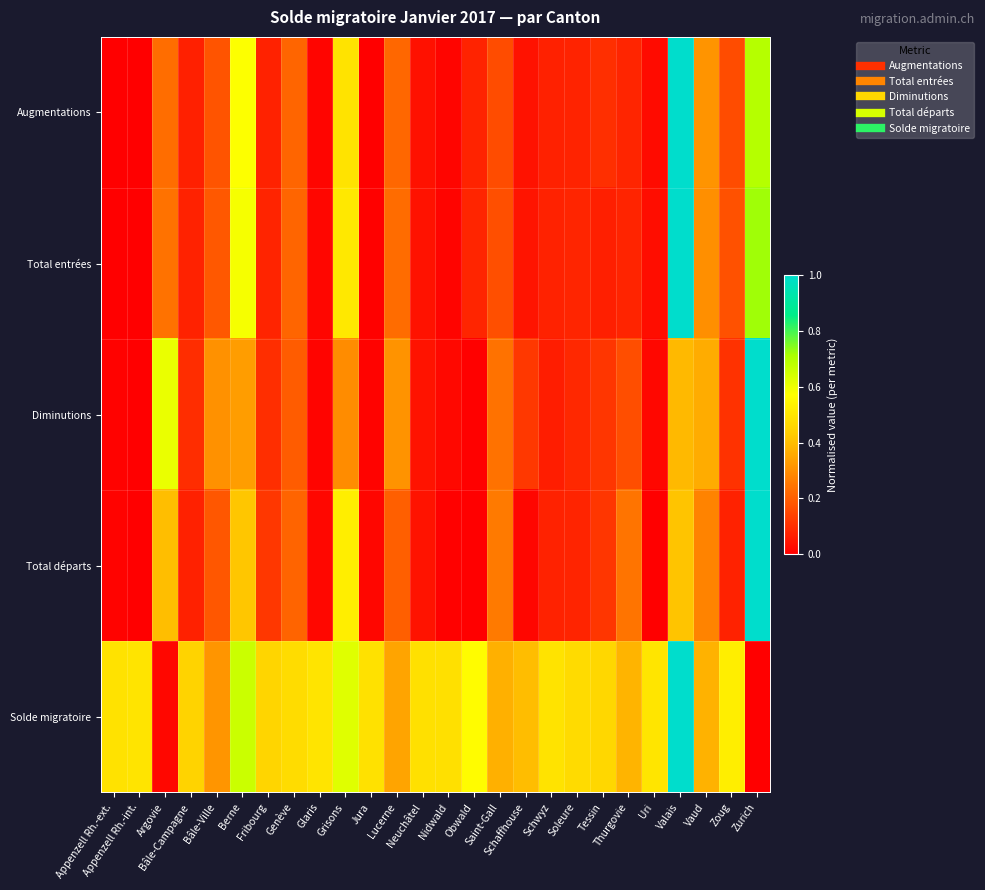

Reading right to left, list all the values displayed in this chart.

Augmentations: Zurich=0.7	Zoug=0.2	Vaud=0.3	Valais=1.0	Uri=0.0	Thurgovie=0.1	Tessin=0.1	Soleure=0.1	Schwyz=0.1	Schaffhouse=0.0	Saint-Gall=0.2	Obwald=0.1	Nidwald=0.0	Neuchâtel=0.0	Lucerne=0.2	Jura=0.0	Grisons=0.5	Glaris=0.0	Genève=0.2	Fribourg=0.1	Berne=0.6	Bâle-Ville=0.2	Bâle-Campagne=0.1	Argovie=0.2	Appenzell Rh.-int.=0.0	Appenzell Rh.-ext.=0.0
Total entrées: Zurich=0.7	Zoug=0.2	Vaud=0.3	Valais=1.0	Uri=0.0	Thurgovie=0.1	Tessin=0.1	Soleure=0.1	Schwyz=0.1	Schaffhouse=0.0	Saint-Gall=0.2	Obwald=0.1	Nidwald=0.0	Neuchâtel=0.0	Lucerne=0.2	Jura=0.0	Grisons=0.5	Glaris=0.0	Genève=0.2	Fribourg=0.1	Berne=0.6	Bâle-Ville=0.2	Bâle-Campagne=0.1	Argovie=0.2	Appenzell Rh.-int.=0.0	Appenzell Rh.-ext.=0.0
Diminutions: Zurich=1.0	Zoug=0.1	Vaud=0.4	Valais=0.4	Uri=0.0	Thurgovie=0.2	Tessin=0.1	Soleure=0.1	Schwyz=0.1	Schaffhouse=0.1	Saint-Gall=0.2	Obwald=0.0	Nidwald=0.0	Neuchâtel=0.0	Lucerne=0.3	Jura=0.0	Grisons=0.3	Glaris=0.0	Genève=0.2	Fribourg=0.1	Berne=0.3	Bâle-Ville=0.3	Bâle-Campagne=0.1	Argovie=0.6	Appenzell Rh.-int.=0.0	Appenzell Rh.-ext.=0.0
Total départs: Zurich=1.0	Zoug=0.1	Vaud=0.3	Valais=0.4	Uri=0.0	Thurgovie=0.2	Tessin=0.1	Soleure=0.1	Schwyz=0.1	Schaffhouse=0.0	Saint-Gall=0.3	Obwald=0.0	Nidwald=0.0	Neuchâtel=0.0	Lucerne=0.2	Jura=0.0	Grisons=0.5	Glaris=0.0	Genève=0.2	Fribourg=0.1	Berne=0.4	Bâle-Ville=0.2	Bâle-Campagne=0.1	Argovie=0.4	Appenzell Rh.-int.=0.0	Appenzell Rh.-ext.=0.0
Solde migratoire: Zurich=0.0	Zoug=0.5	Vaud=0.4	Valais=1.0	Uri=0.5	Thurgovie=0.4	Tessin=0.5	Soleure=0.5	Schwyz=0.5	Schaffhouse=0.4	Saint-Gall=0.4	Obwald=0.6	Nidwald=0.5	Neuchâtel=0.5	Lucerne=0.3	Jura=0.5	Grisons=0.6	Glaris=0.5	Genève=0.5	Fribourg=0.5	Berne=0.7	Bâle-Ville=0.3	Bâle-Campagne=0.5	Argovie=0.0	Appenzell Rh.-int.=0.5	Appenzell Rh.-ext.=0.5